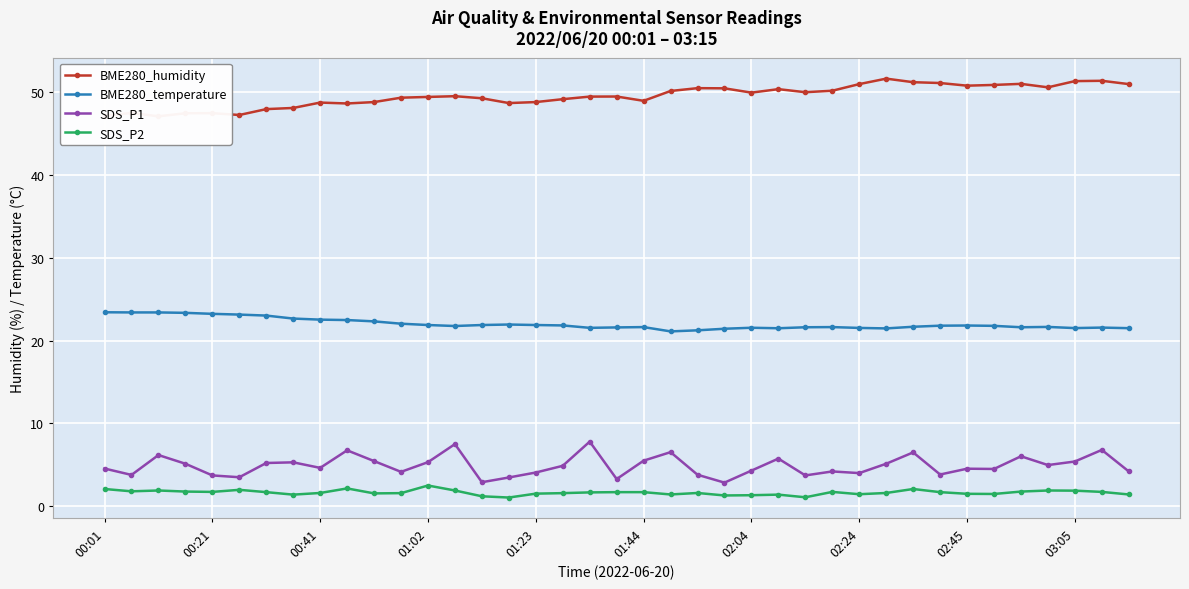

True or false: BME280_humidity and SDS_P1 cross at least once.

False